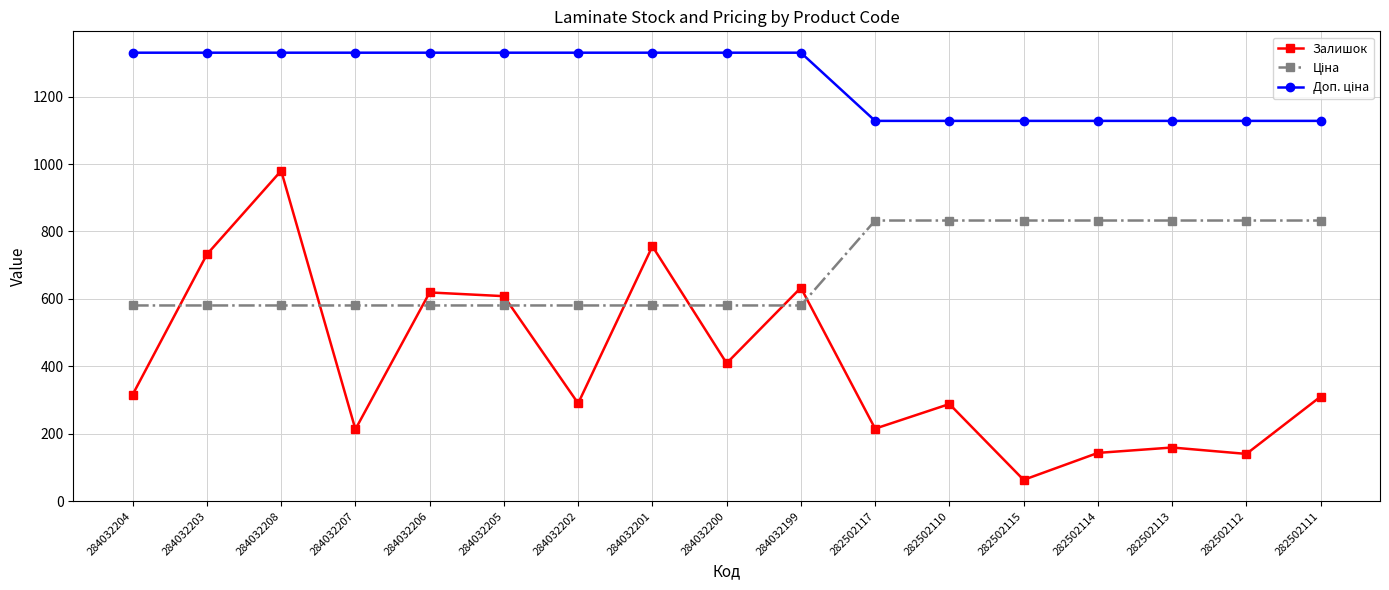

What is the difference between the highest and lowest values at 284032206?

749.9